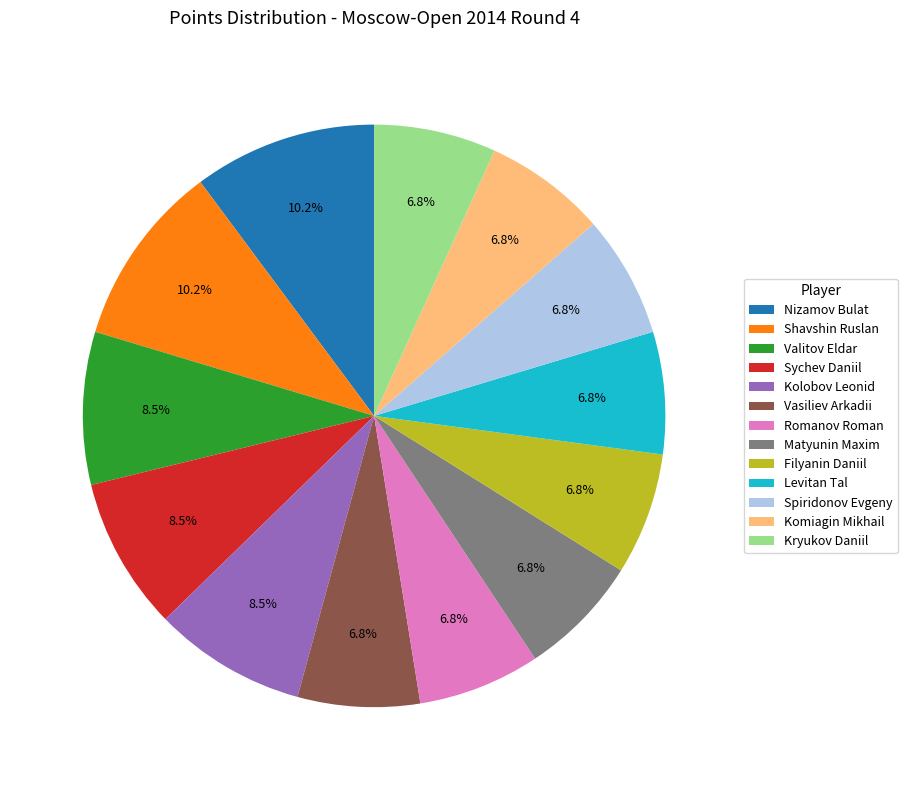

What is the ratio of the value at Nizamov Bulat to the value at Vasiliev Arkadii?

1.5